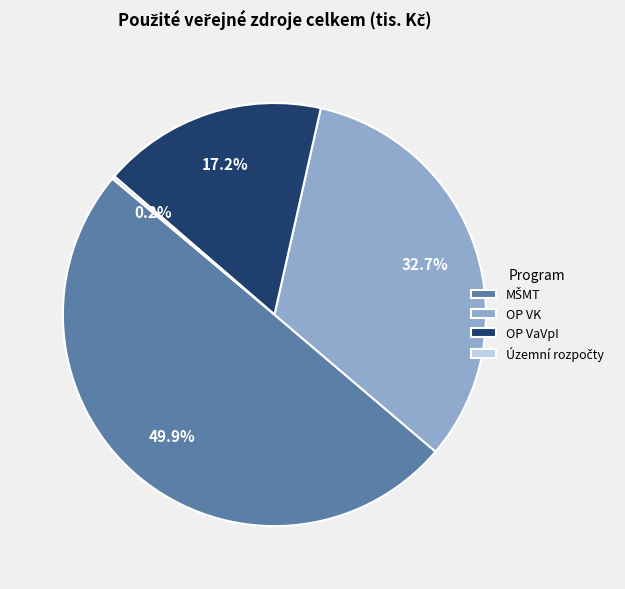

What is the total percentage of OP VK and OP VaVpI?

49.9%